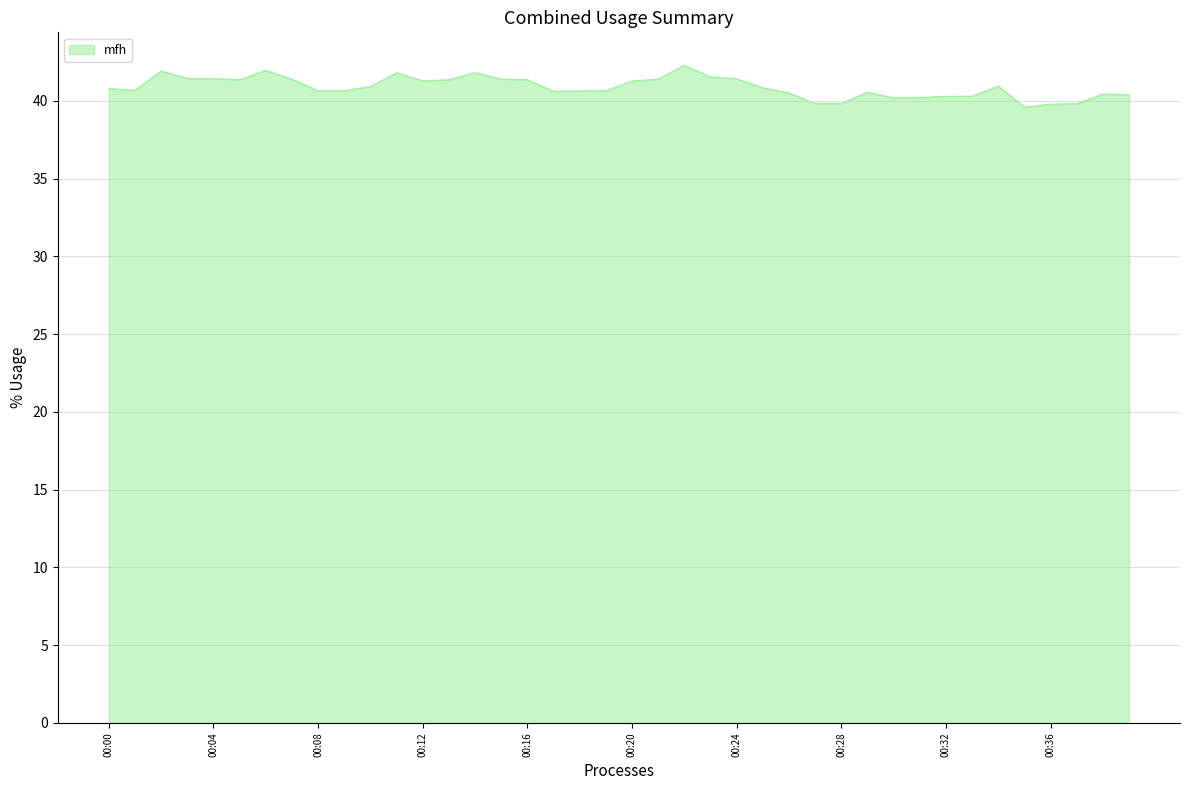

What is the minimum value shown in the chart?

39.6